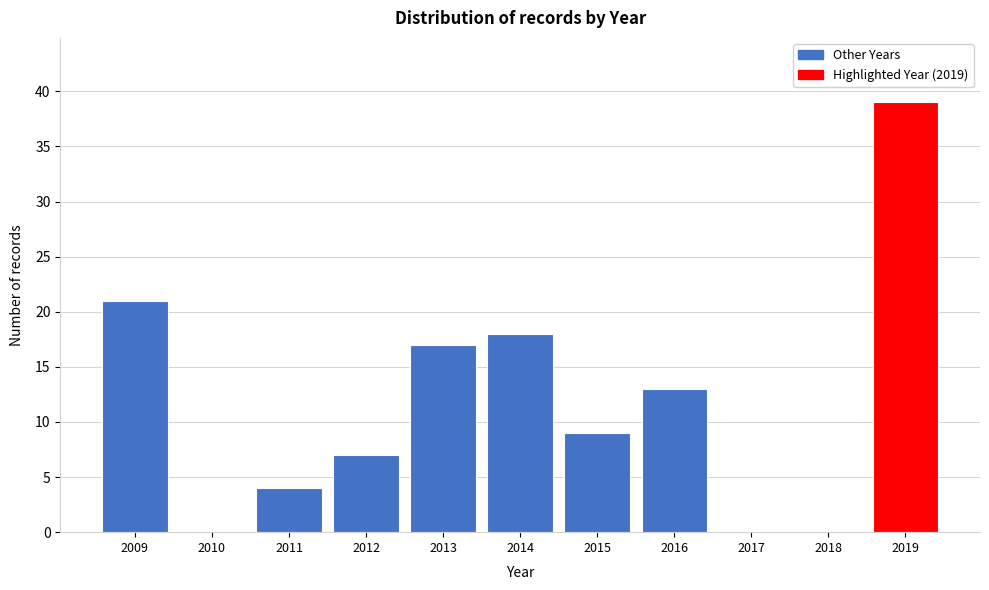

Reading left to right, transcribe all the data shown in this chart.

2009=21	2010=0	2011=4	2012=7	2013=17	2014=18	2015=9	2016=13	2017=0	2018=0	2019=39